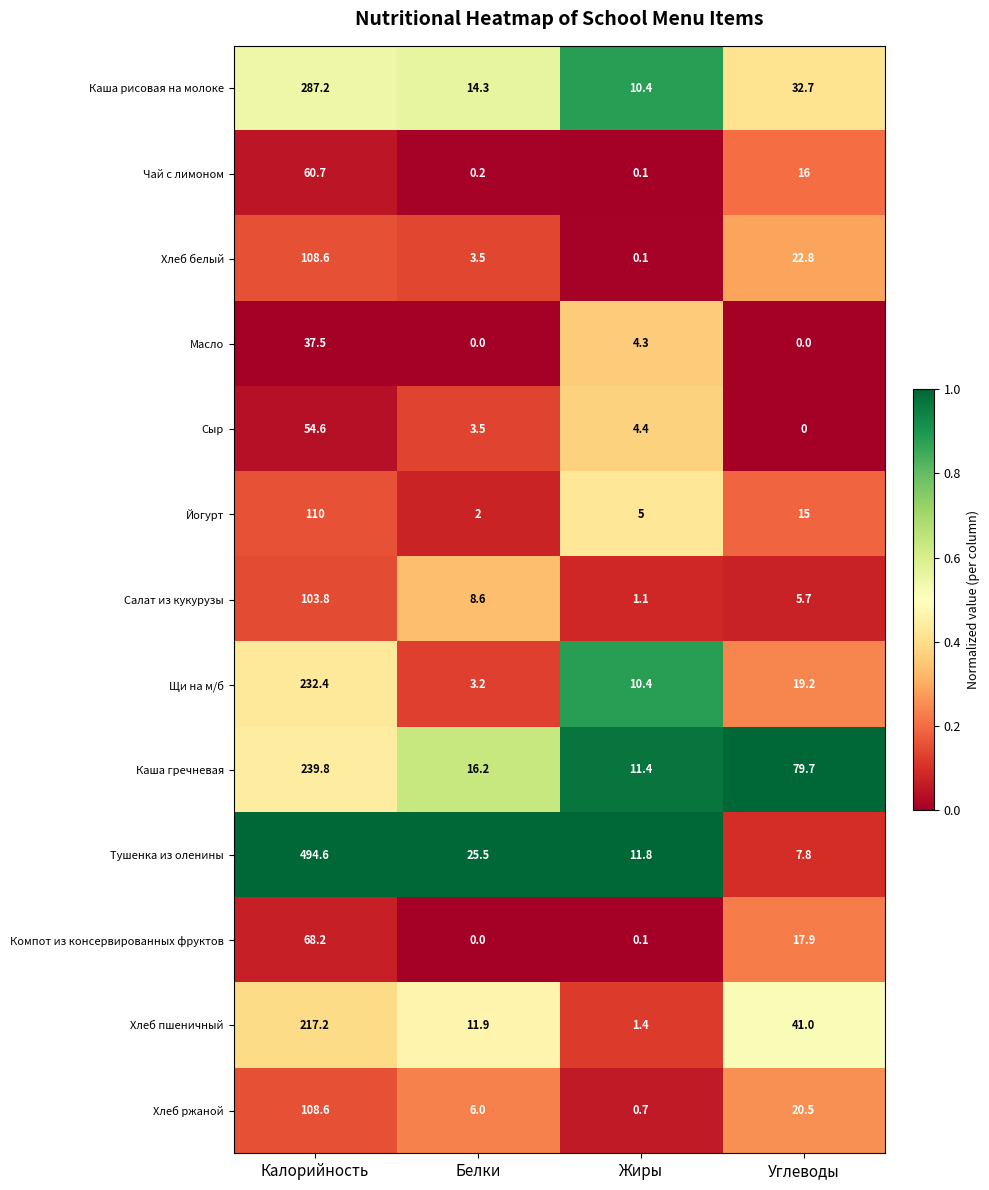

The value of Тушенка из оленины at Белки is 14.7. True or false?

False